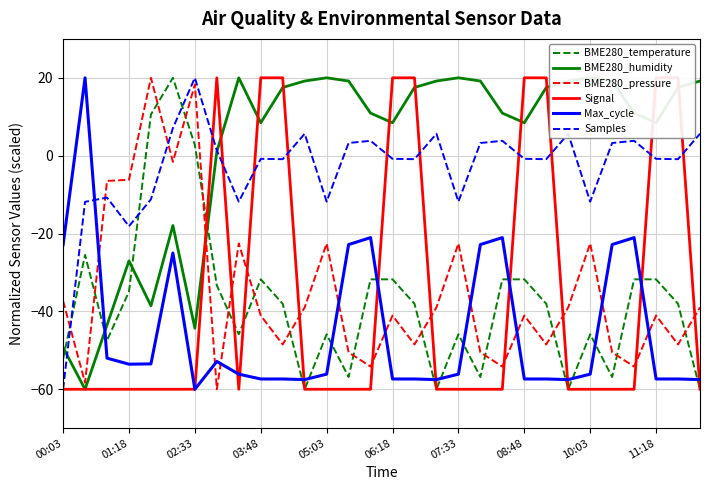

What is the maximum value for Samples?

20.0